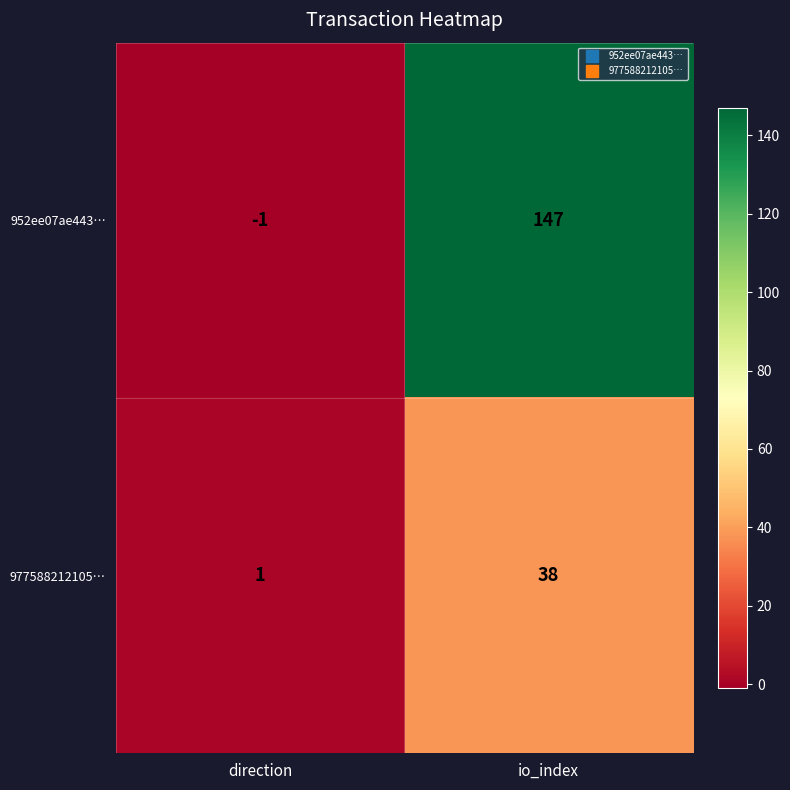

Which label corresponds to the smallest value in the chart?

direction